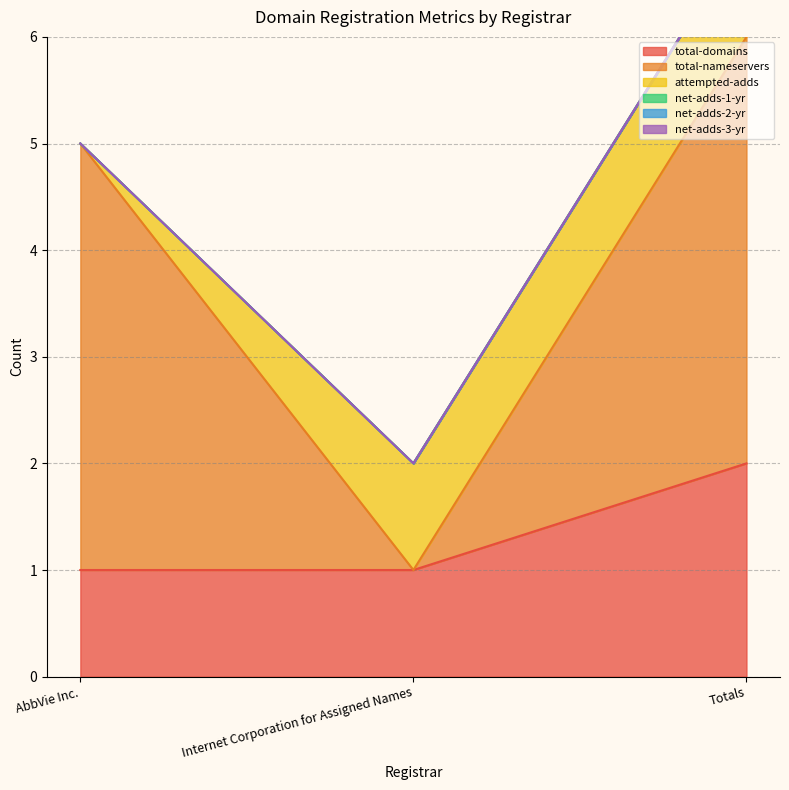

What is the label of the 1st point from the left?

AbbVie Inc.